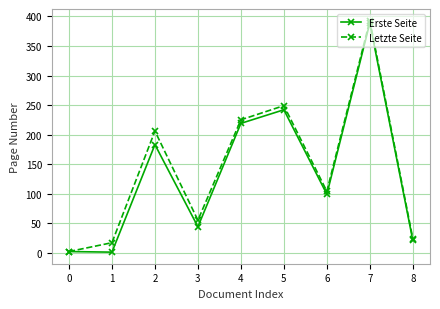

The value of Erste Seite at 1 is 1. True or false?

True